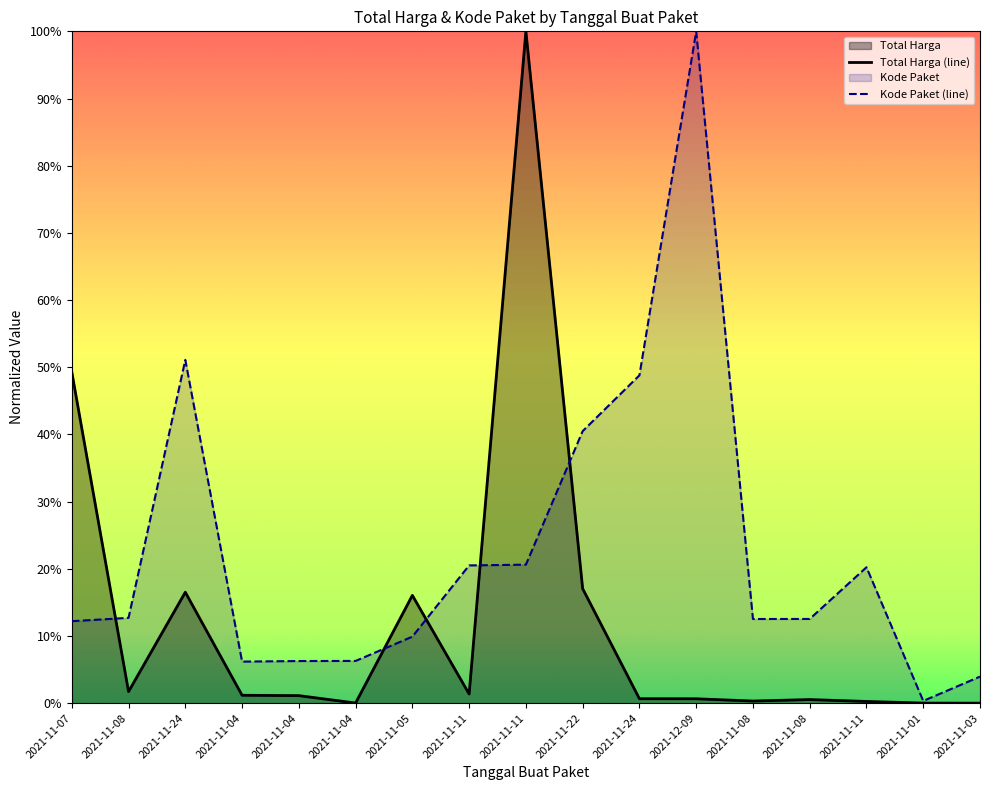

Which series ends up on top after the final intersection of Total Harga (line) and Kode Paket (line)?

Kode Paket (line)